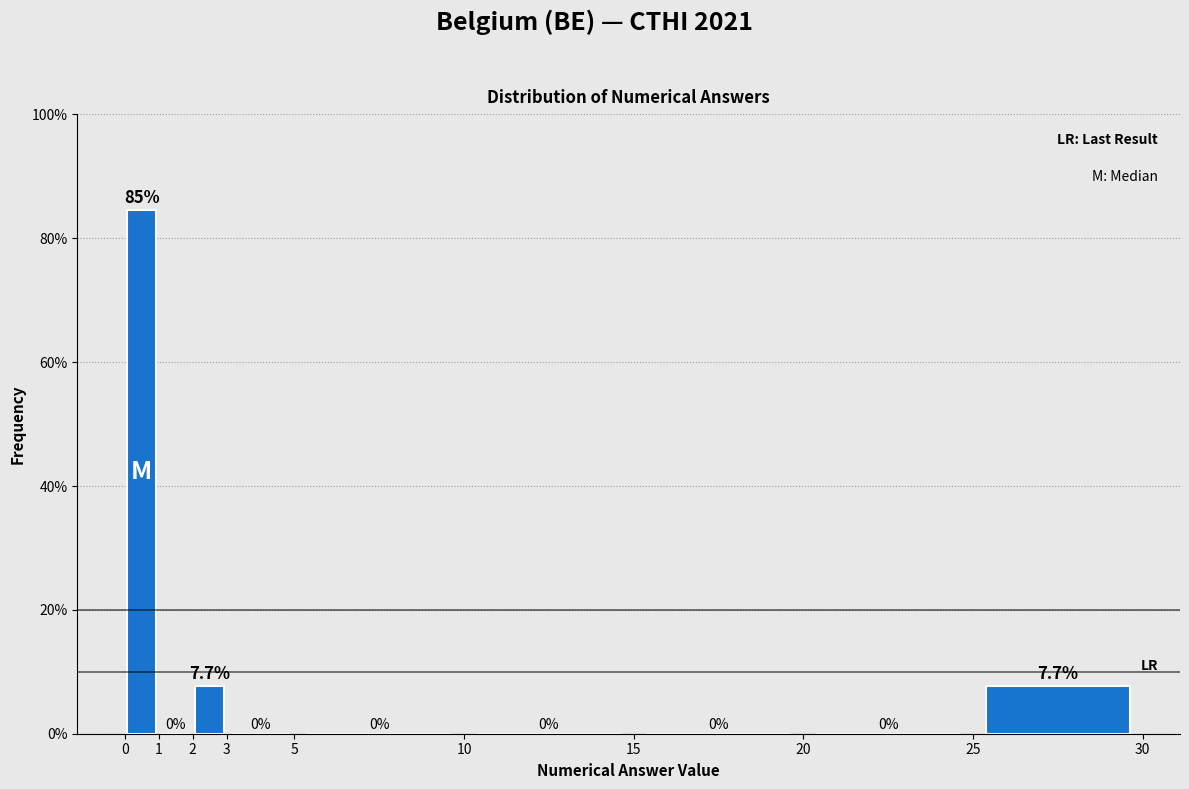

What is the height of the bar covering 0 to 1 on the x-axis?

84.6